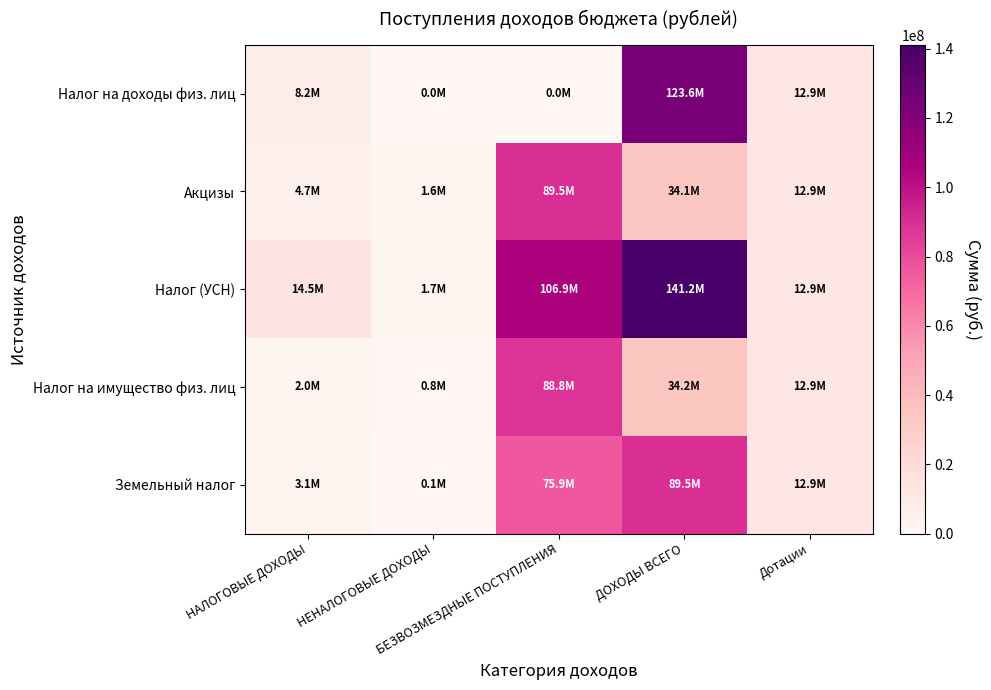

Reading right to left, list all the values displayed in this chart.

Налог на доходы физ. лиц: Дотации=12902308.0	ДОХОДЫ ВСЕГО=123579128.5	БЕЗВОЗМЕЗДНЫЕ ПОСТУПЛЕНИЯ=0.0	НЕНАЛОГОВЫЕ ДОХОДЫ=0.0	НАЛОГОВЫЕ ДОХОДЫ=8200000.0
Акцизы: Дотации=12902308.0	ДОХОДЫ ВСЕГО=34123318.0	БЕЗВОЗМЕЗДНЫЕ ПОСТУПЛЕНИЯ=89455810.5	НЕНАЛОГОВЫЕ ДОХОДЫ=1605000.0	НАЛОГОВЫЕ ДОХОДЫ=4708318.0
Налог (УСН): Дотации=12902308.0	ДОХОДЫ ВСЕГО=141163828.5	БЕЗВОЗМЕЗДНЫЕ ПОСТУПЛЕНИЯ=106921010.5	НЕНАЛОГОВЫЕ ДОХОДЫ=1724500.0	НАЛОГОВЫЕ ДОХОДЫ=14510000.0
Налог на имущество физ. лиц: Дотации=12902308.0	ДОХОДЫ ВСЕГО=34242818.0	БЕЗВОЗМЕЗДНЫЕ ПОСТУПЛЕНИЯ=88771636.5	НЕНАЛОГОВЫЕ ДОХОДЫ=850000.0	НАЛОГОВЫЕ ДОХОДЫ=2000000.0
Земельный налог: Дотации=12902308.0	ДОХОДЫ ВСЕГО=89455810.5	БЕЗВОЗМЕЗДНЫЕ ПОСТУПЛЕНИЯ=75869328.5	НЕНАЛОГОВЫЕ ДОХОДЫ=95000.0	НАЛОГОВЫЕ ДОХОДЫ=3100000.0